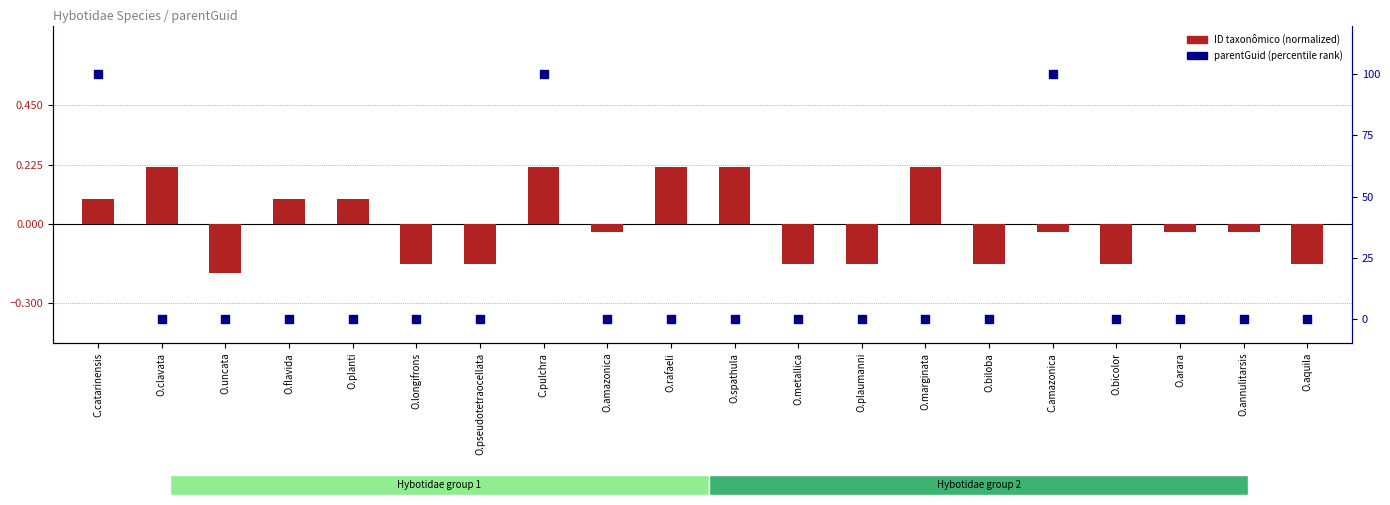

Which series reaches the minimum Y coordinate?

ID taxonômico (normalized)